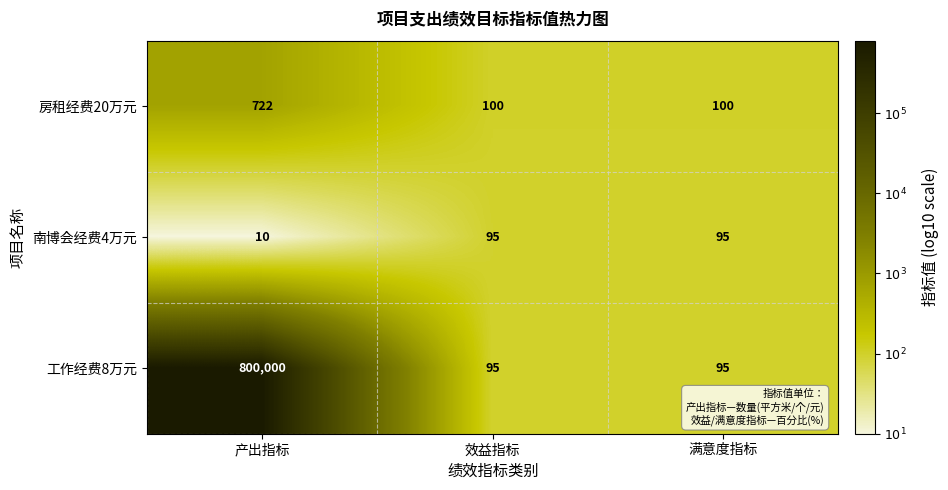

What is the greatest value displayed?

800000